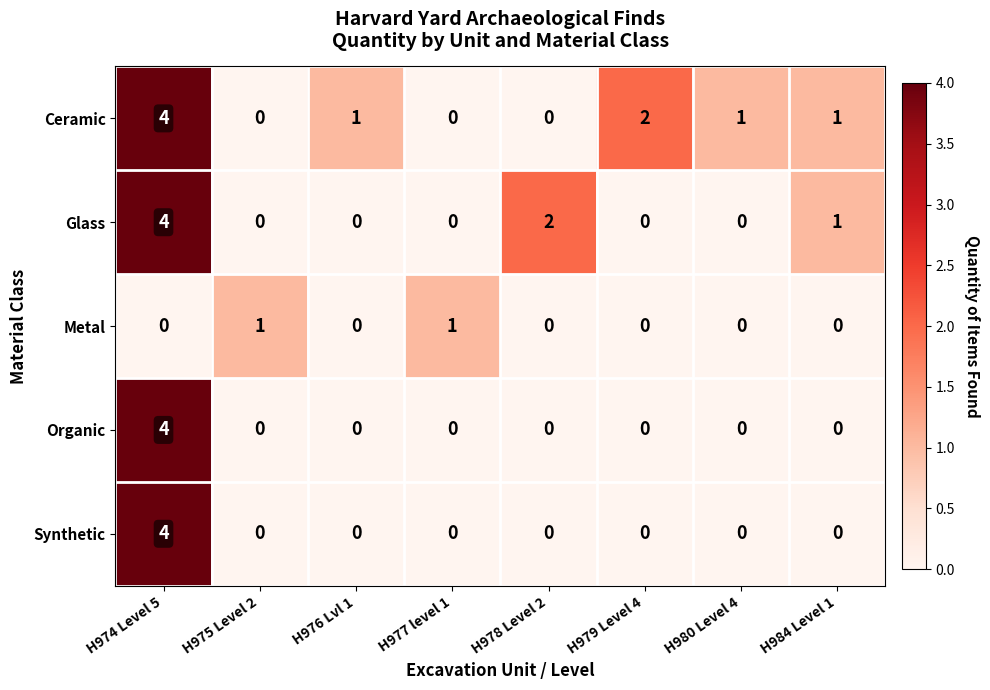

What is the sum of all Synthetic values?

4